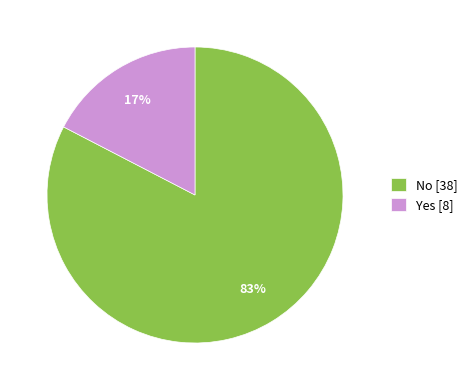

Do No [38] and Yes [8] together represent more than half of the pie?

Yes